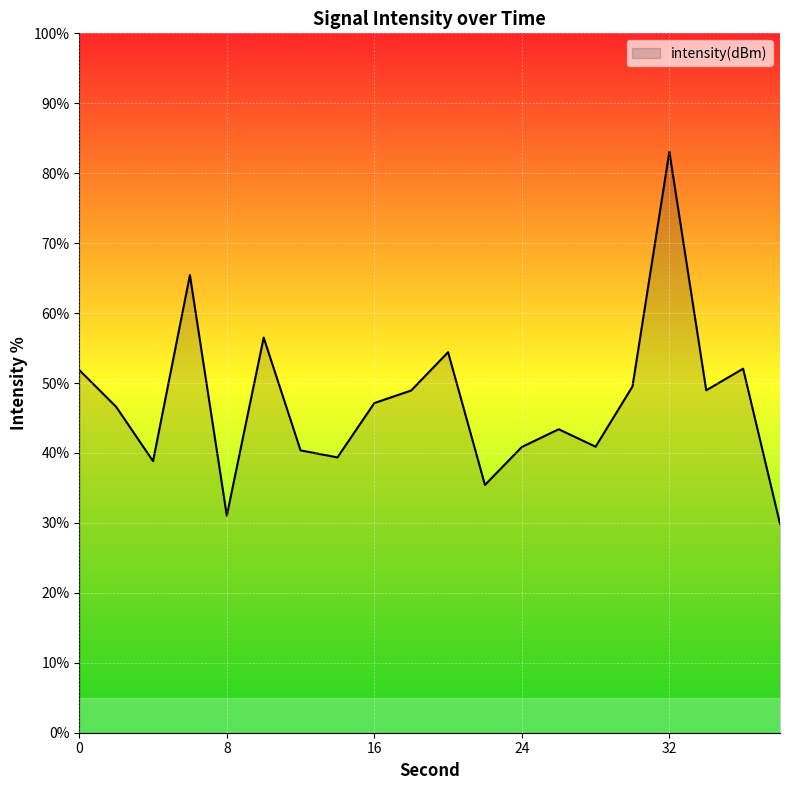

Count the number of values greater than 47.

10